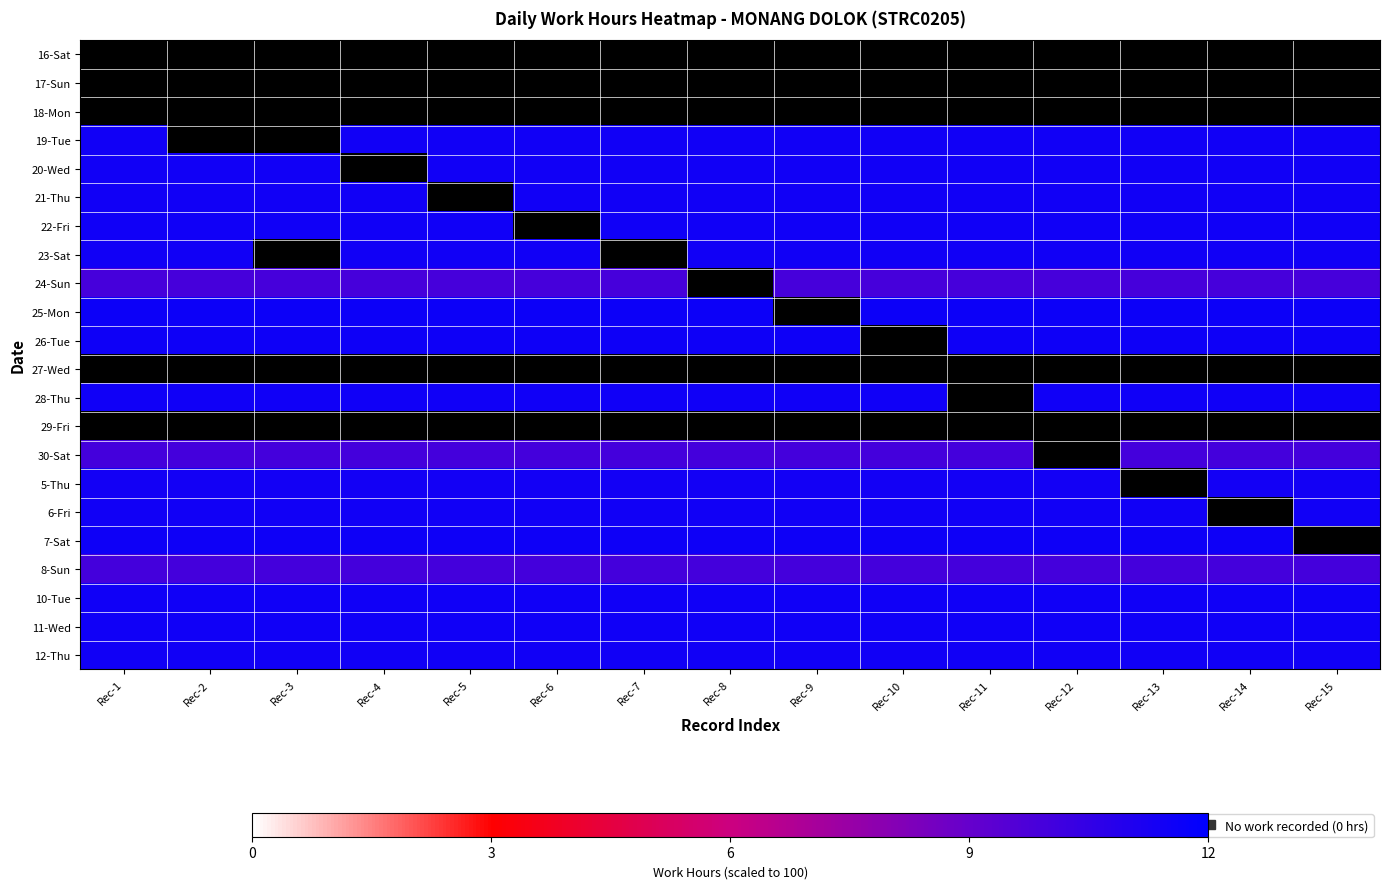

Is it true that 18-Mon equals 0.0 at Rec-3?

True